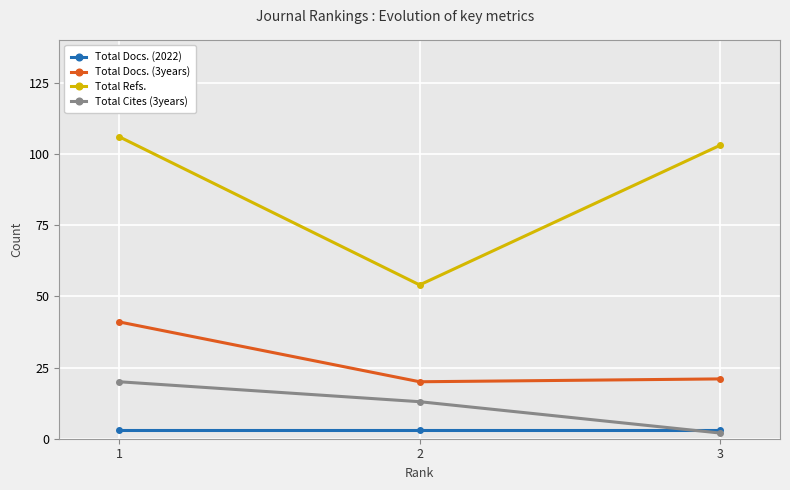

What is the greatest value displayed?

106